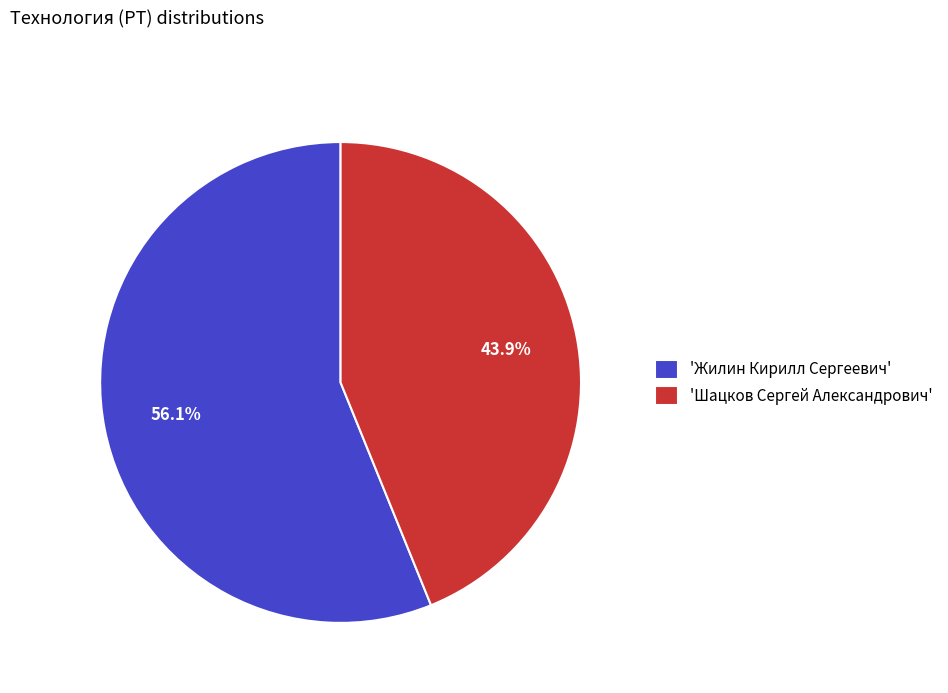

What percentage do 'Шацков Сергей Александрович' and 'Жилин Кирилл Сергеевич' together represent?

100.0%